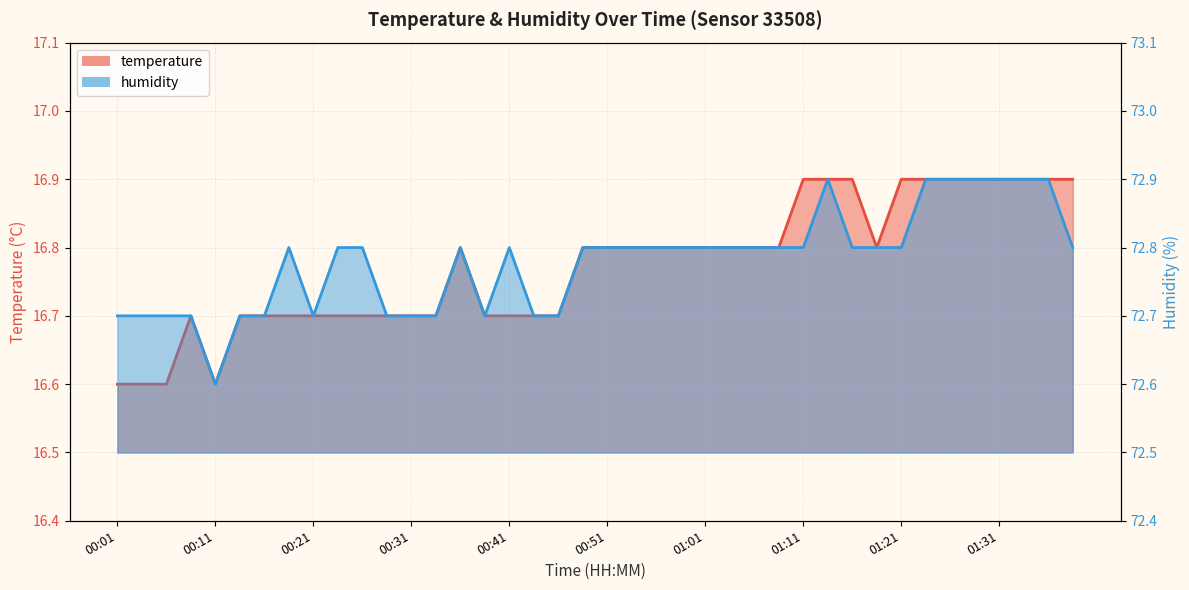

At how many categories does at least one series exceed 43?

40